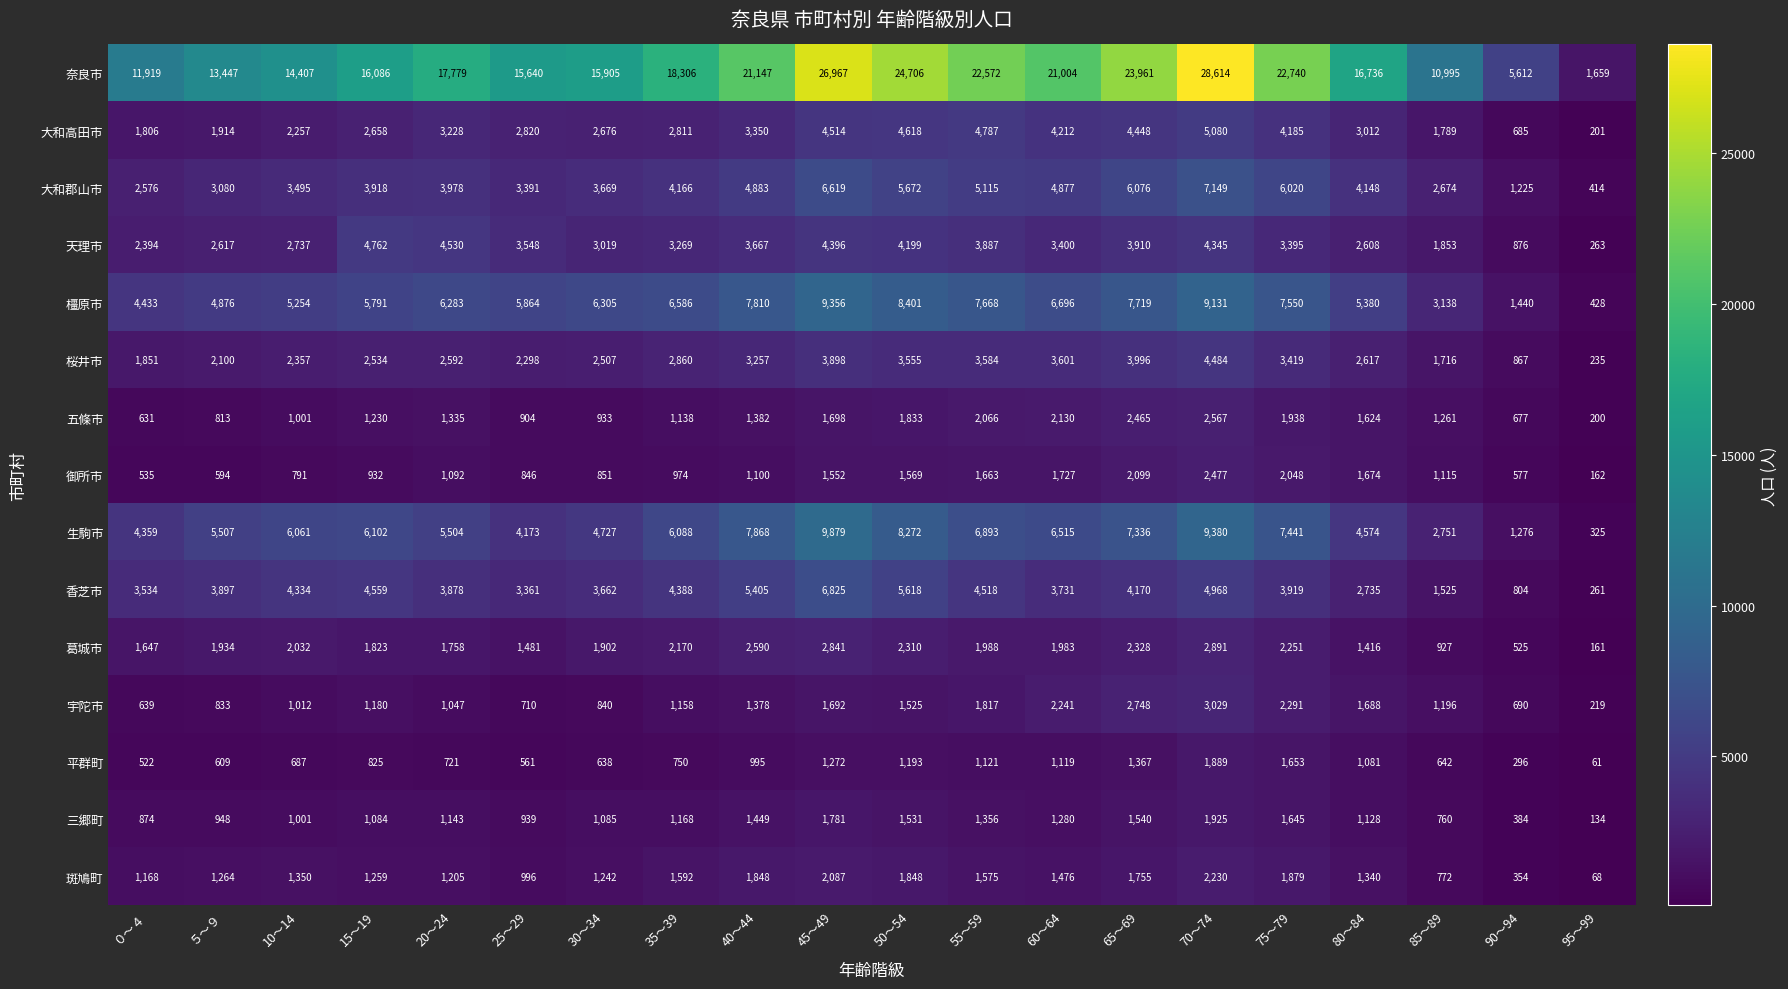

What is the smallest value displayed?

61